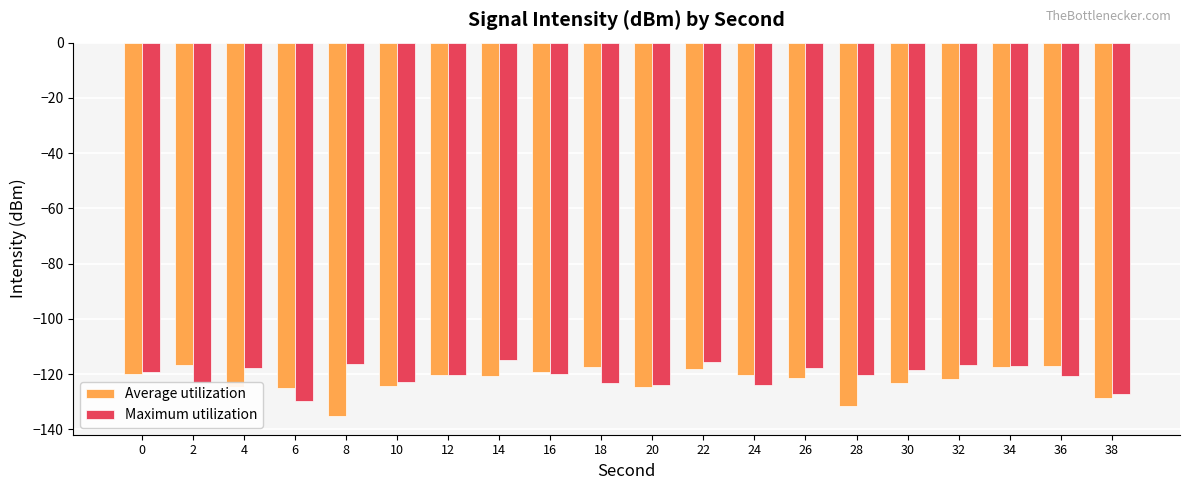

What is the value of the Average utilization bar at the 18th from the left?

-117.6